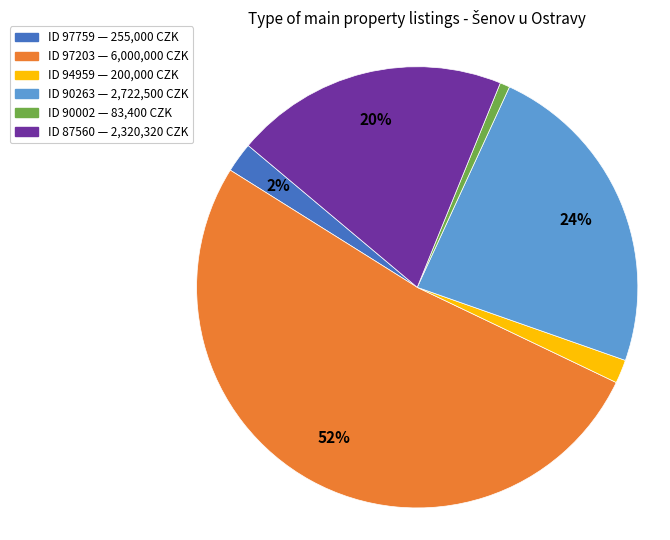

Does any single category account for the majority?

Yes